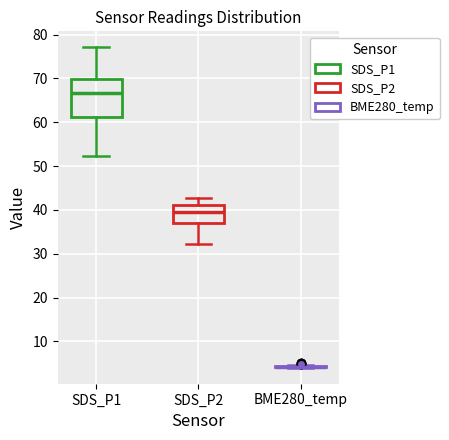

Which box is the tallest, from its lower edge to its upper edge?

SDS_P1